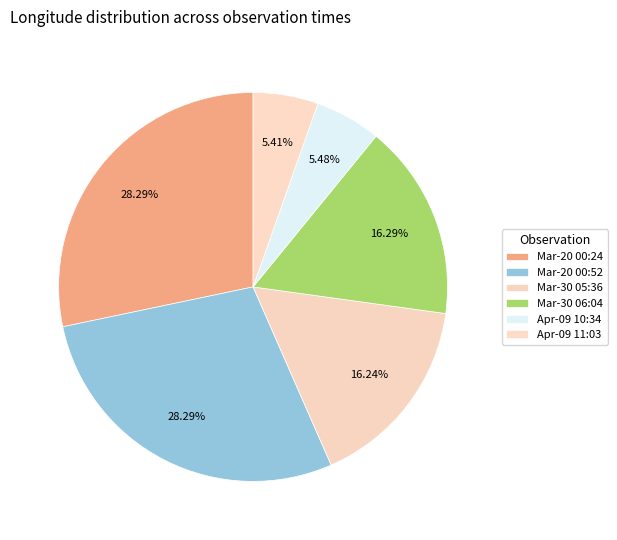

To the nearest percent, what is the average slice percentage?

17%